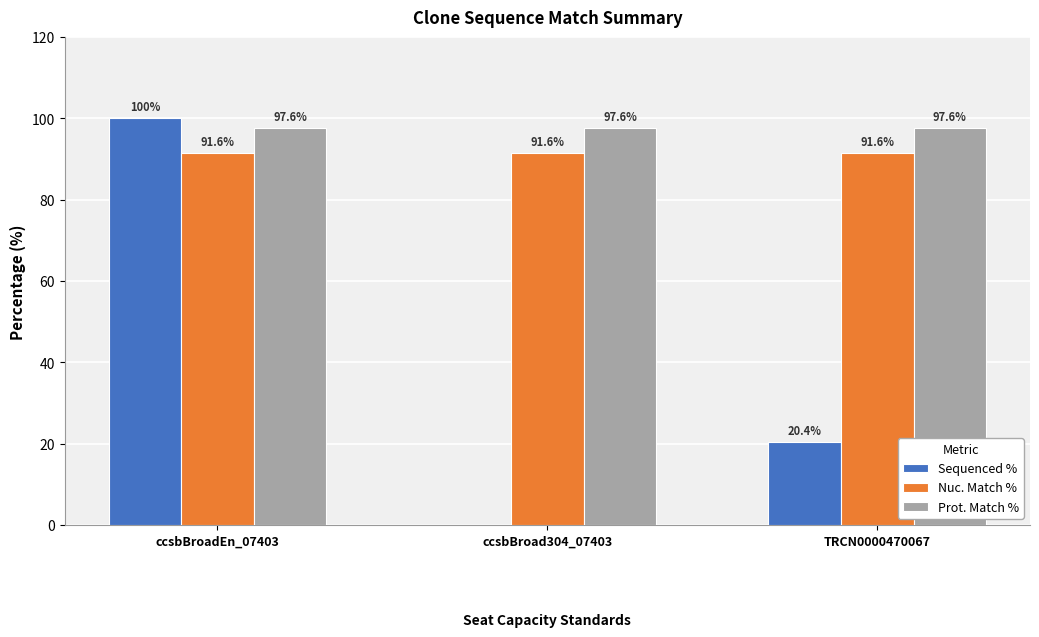

Reading right to left, transcribe all the data shown in this chart.

Sequenced %: TRCN0000470067=20.4	ccsbBroad304_07403=0.0	ccsbBroadEn_07403=100.0
Nuc. Match %: TRCN0000470067=91.6	ccsbBroad304_07403=91.6	ccsbBroadEn_07403=91.6
Prot. Match %: TRCN0000470067=97.6	ccsbBroad304_07403=97.6	ccsbBroadEn_07403=97.6